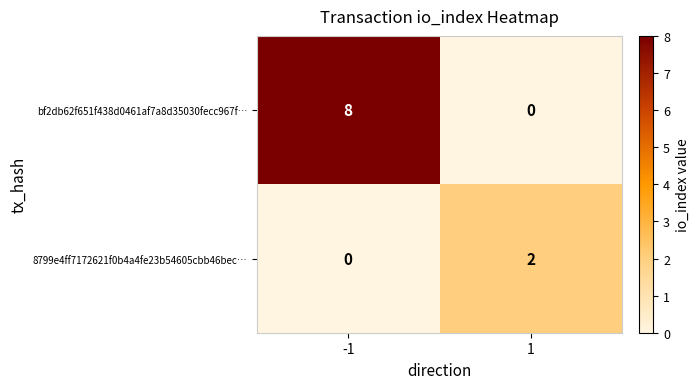

Which series has the largest range (max minus min)?

bf2db62f651f438d0461af7a8d35030fecc967f…